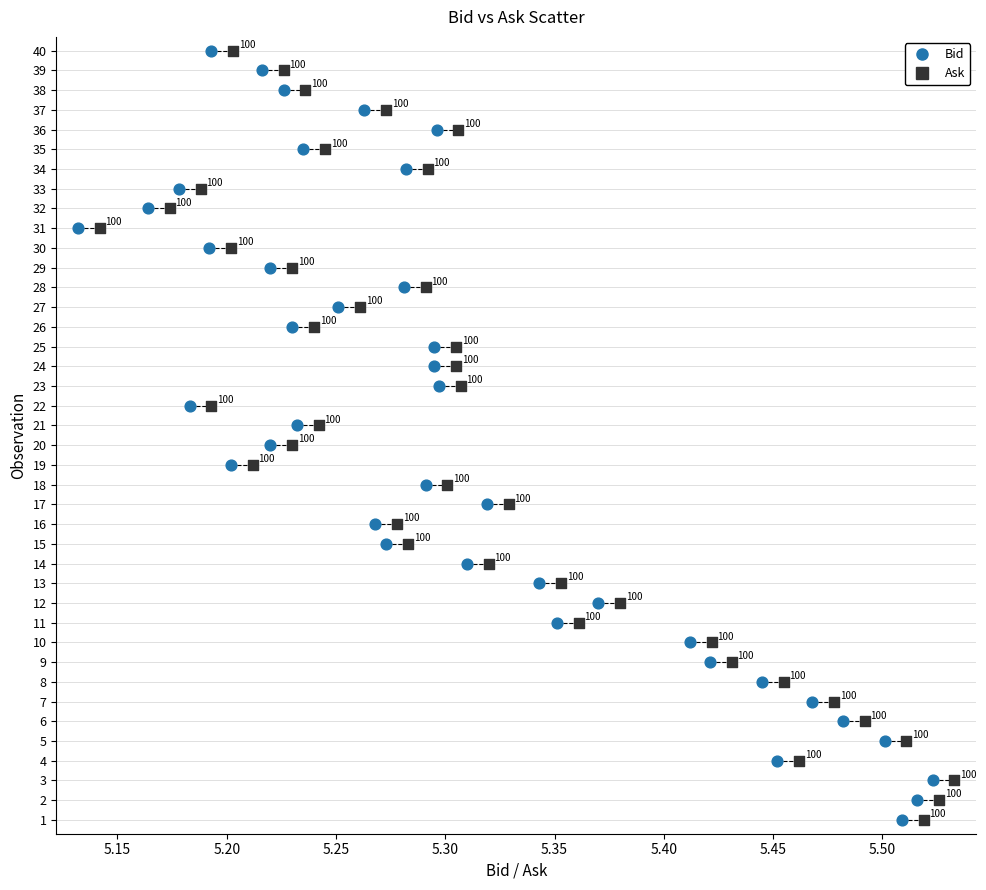

What are all the series names shown in the legend?

Bid, Ask